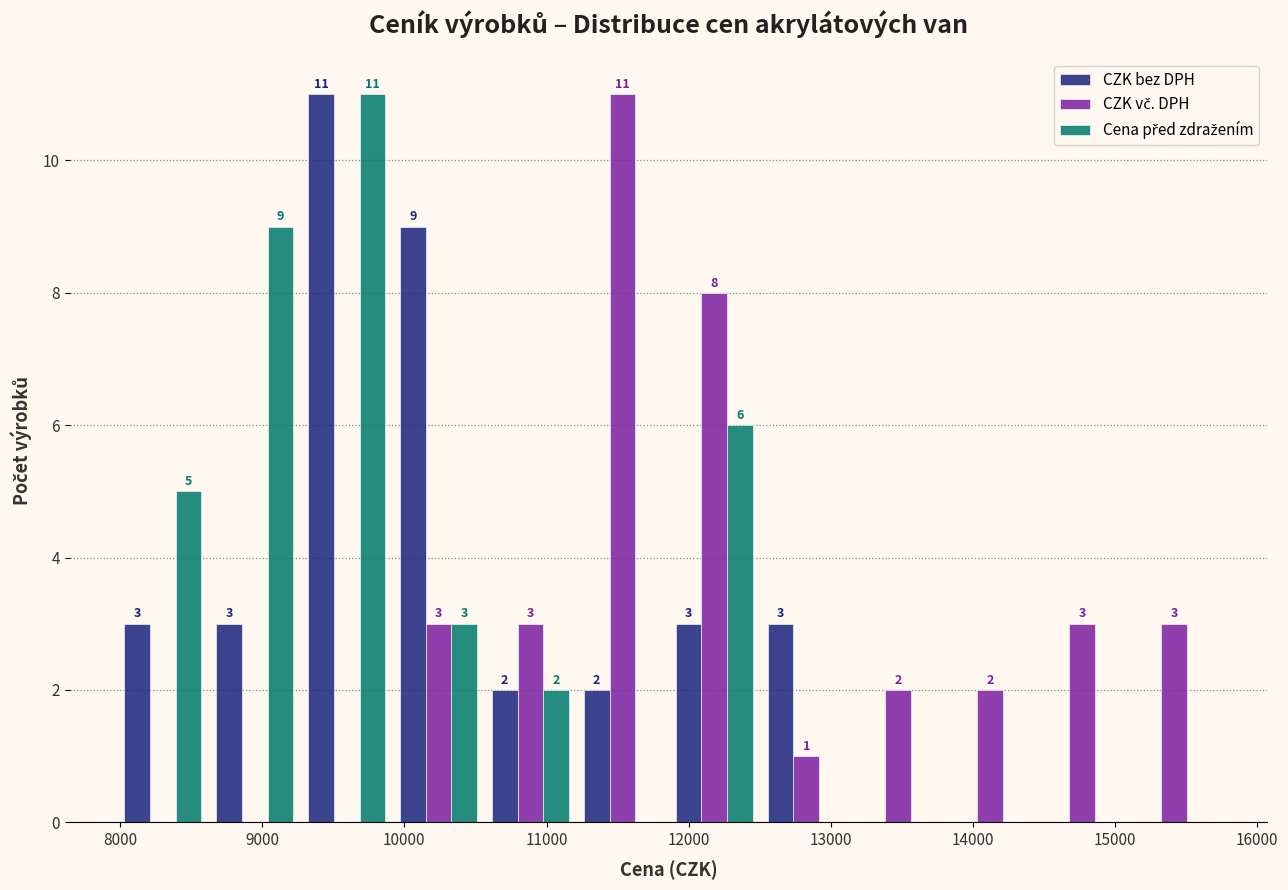

In the CZK bez DPH series, which range on the x-axis has the tallest bar?

9300 to 9900